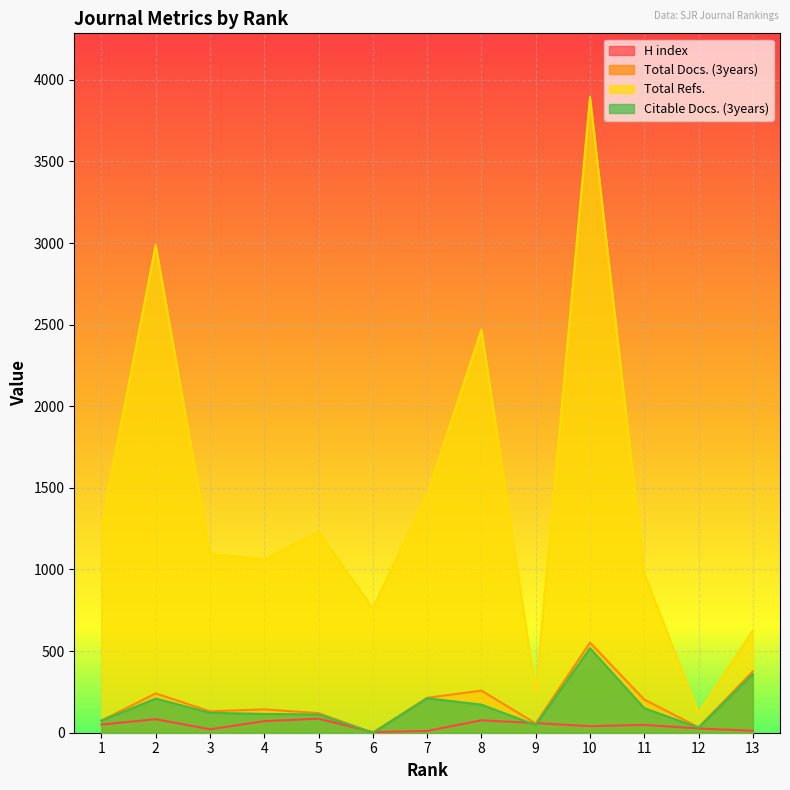

What is the total value across all series at 13?

1375